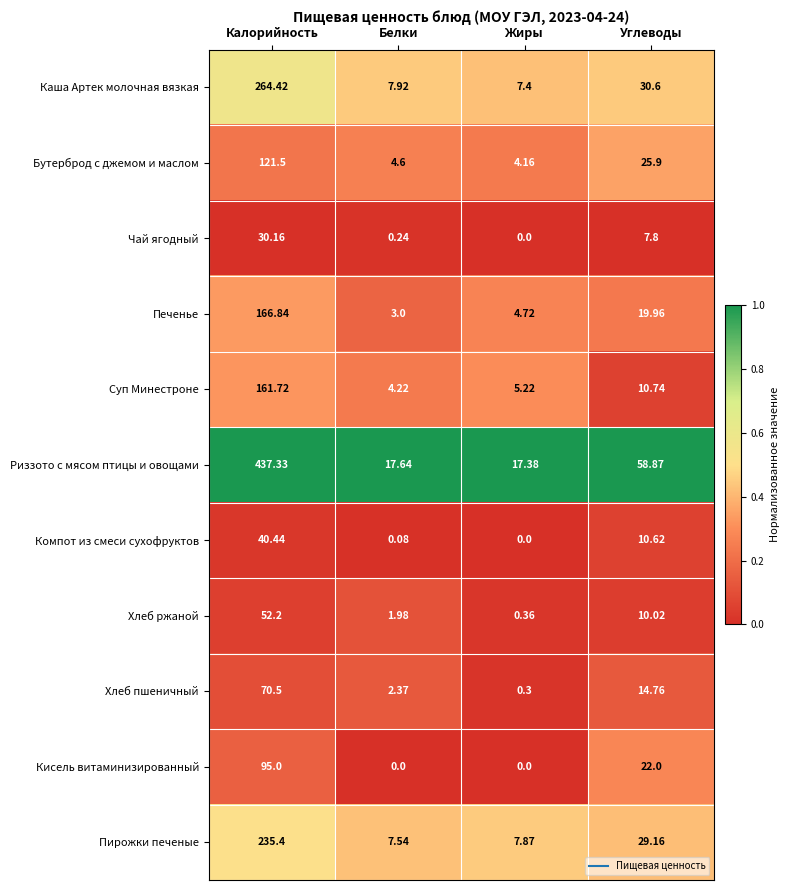

At which label is Хлеб ржаной closest to 26?

Углеводы